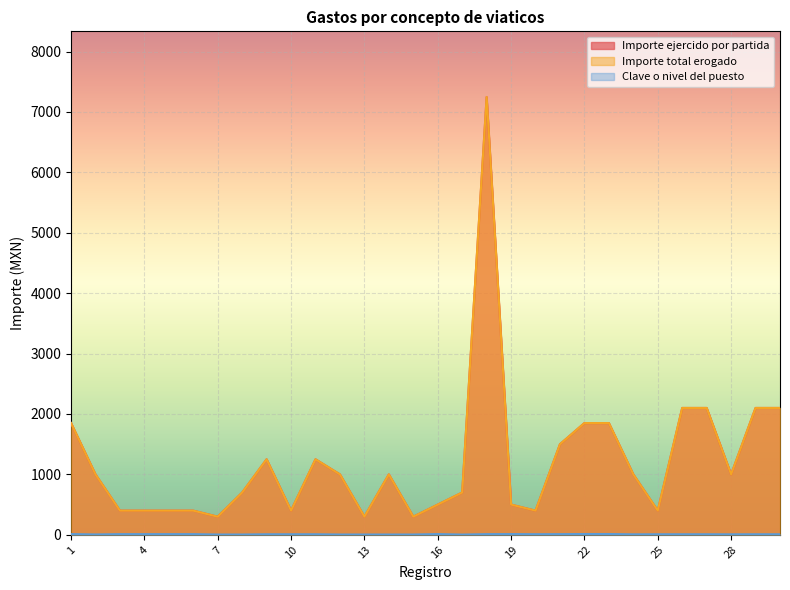

Between 16 and 17, which is larger?

17